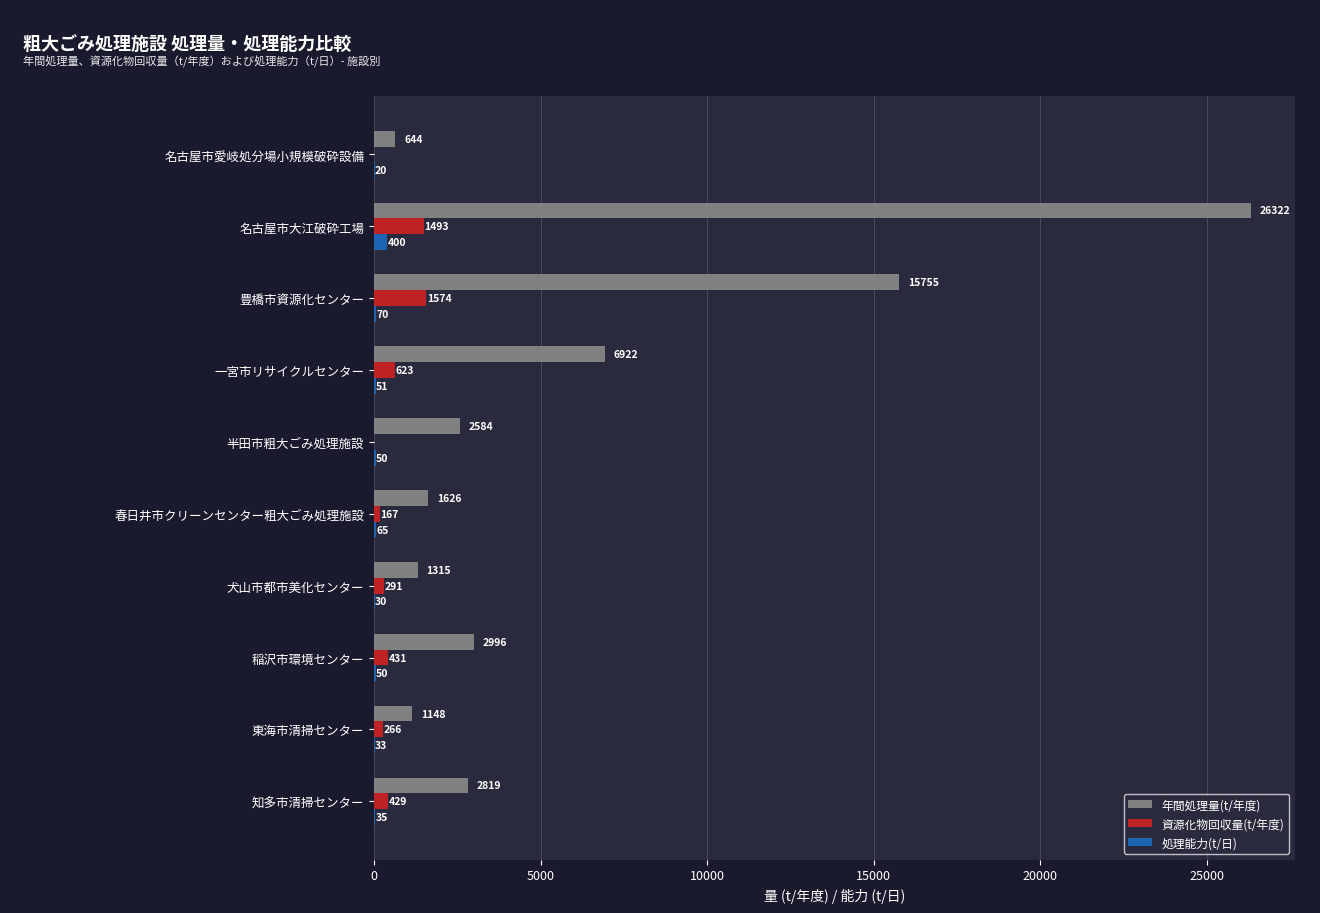

At which category is the sum across all series the highest?

名古屋市大江破砕工場